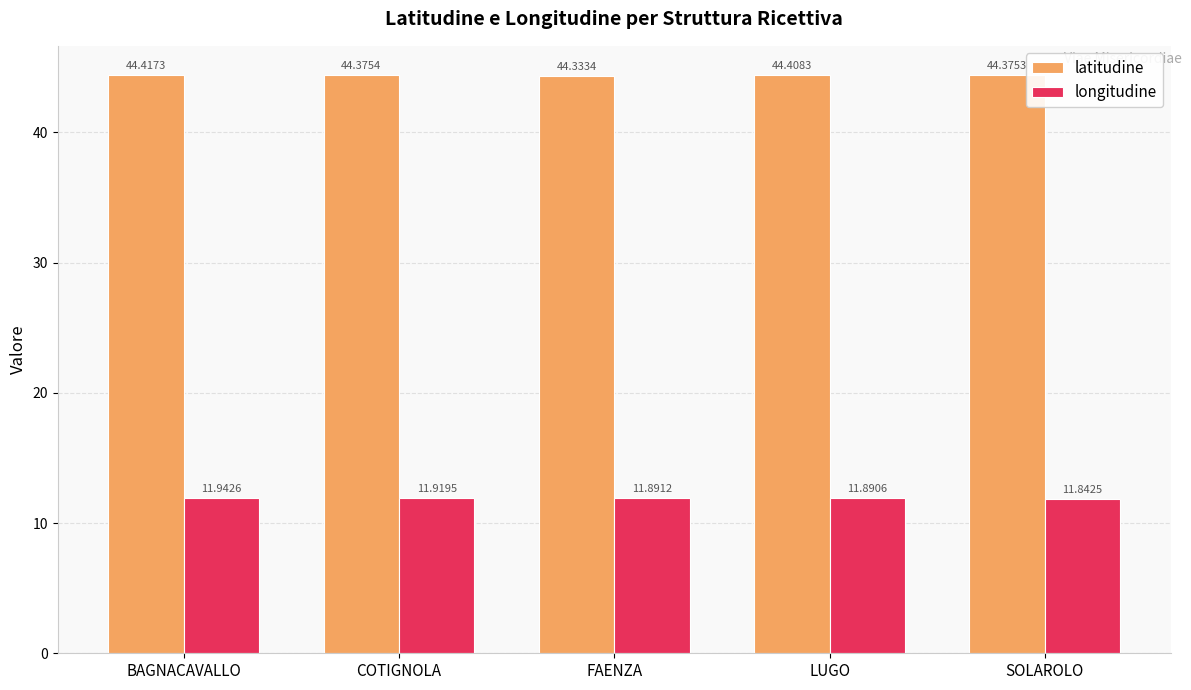

At LUGO, list the series in order from smallest to largest.

longitudine, latitudine